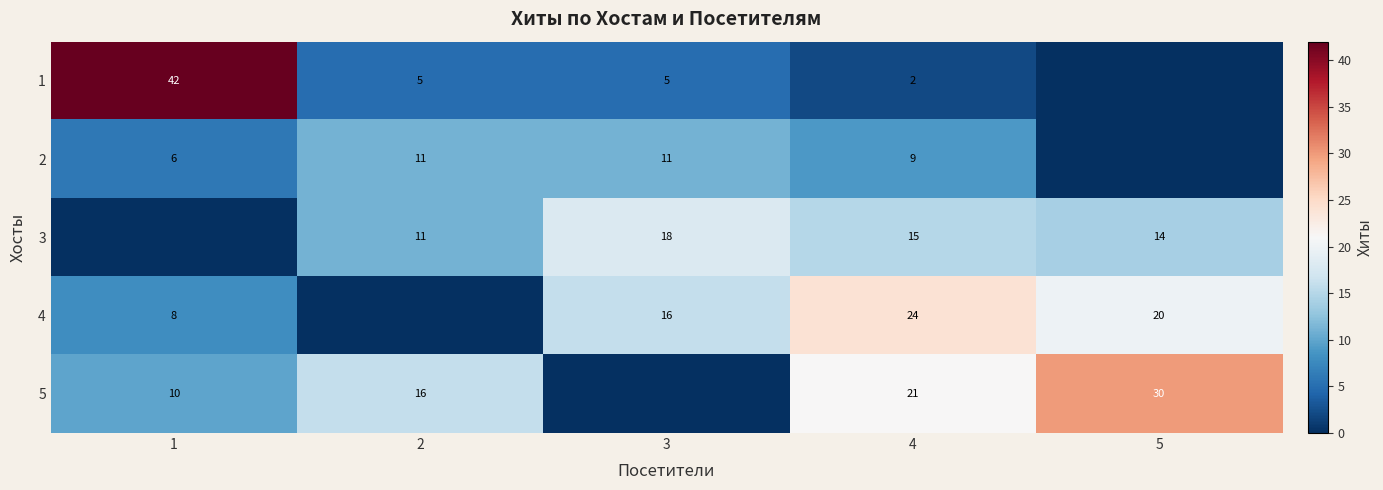

At which category is the sum across all series the highest?

4